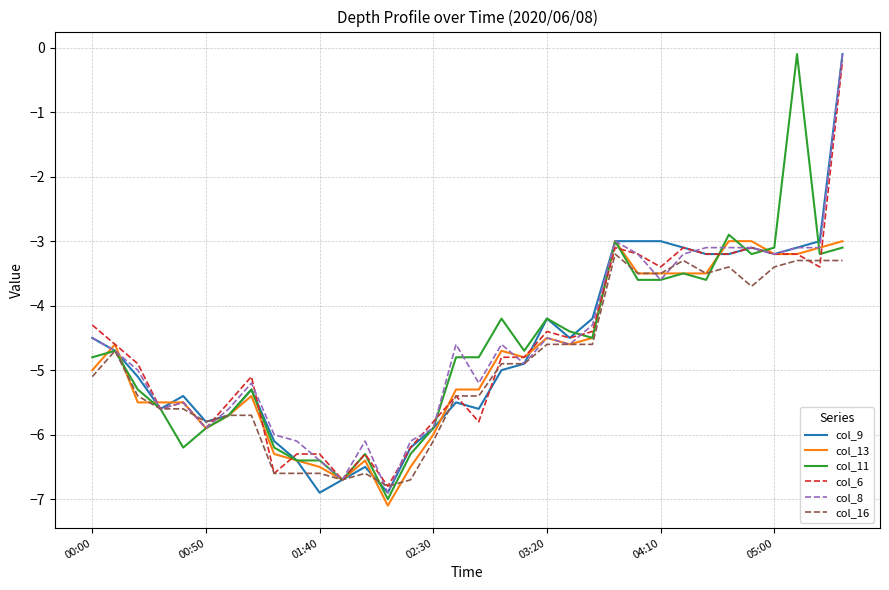

True or false: col_16 and col_6 intersect in this chart.

True